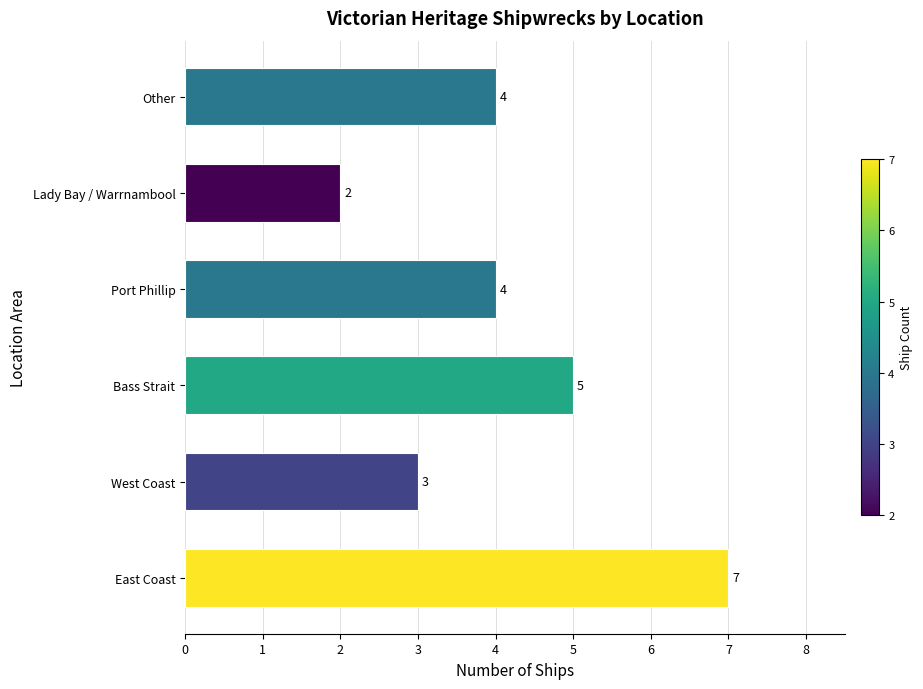

Reading top to bottom, transcribe all the data shown in this chart.

Other=4	Lady Bay / Warrnambool=2	Port Phillip=4	Bass Strait=5	West Coast=3	East Coast=7